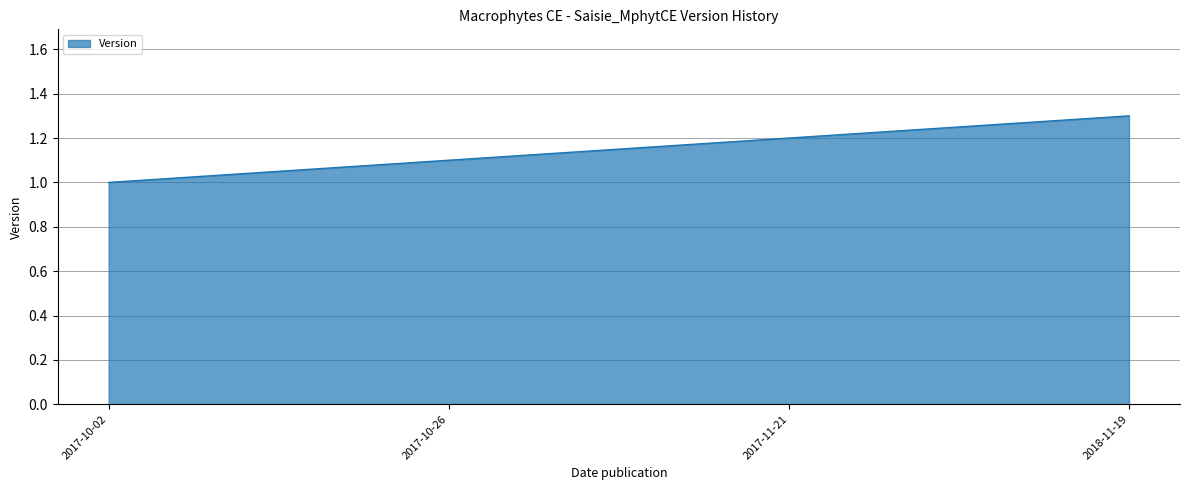

Which label corresponds to the smallest value in the chart?

2017-10-02